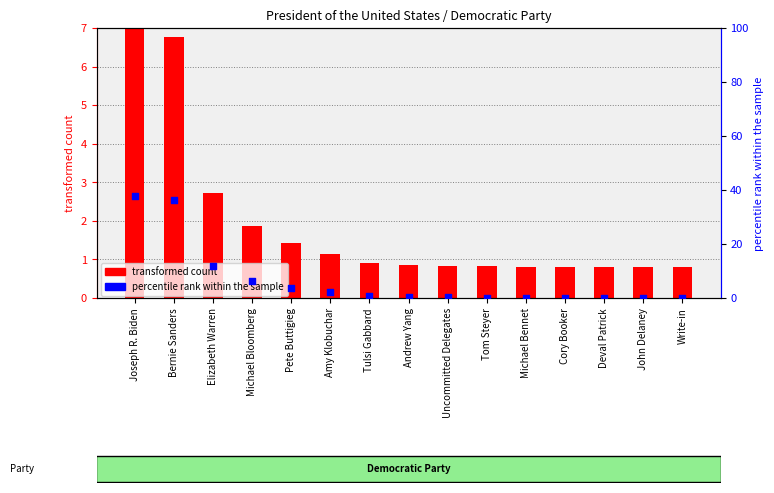

What are all the series names shown in the legend?

transformed count, percentile rank within the sample